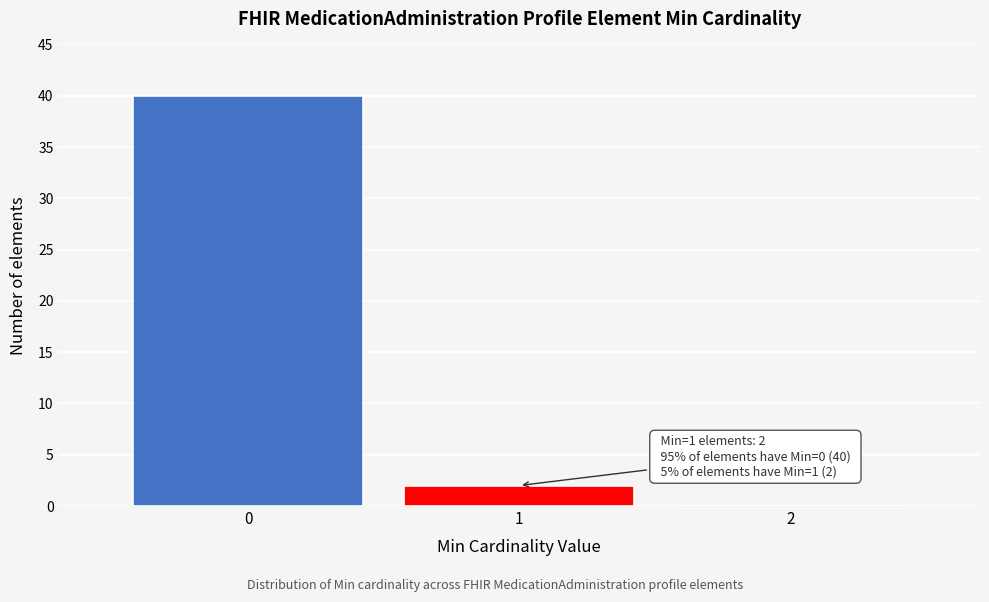

Over which range of the x-axis is the bar tallest?

-0.5 to 0.5